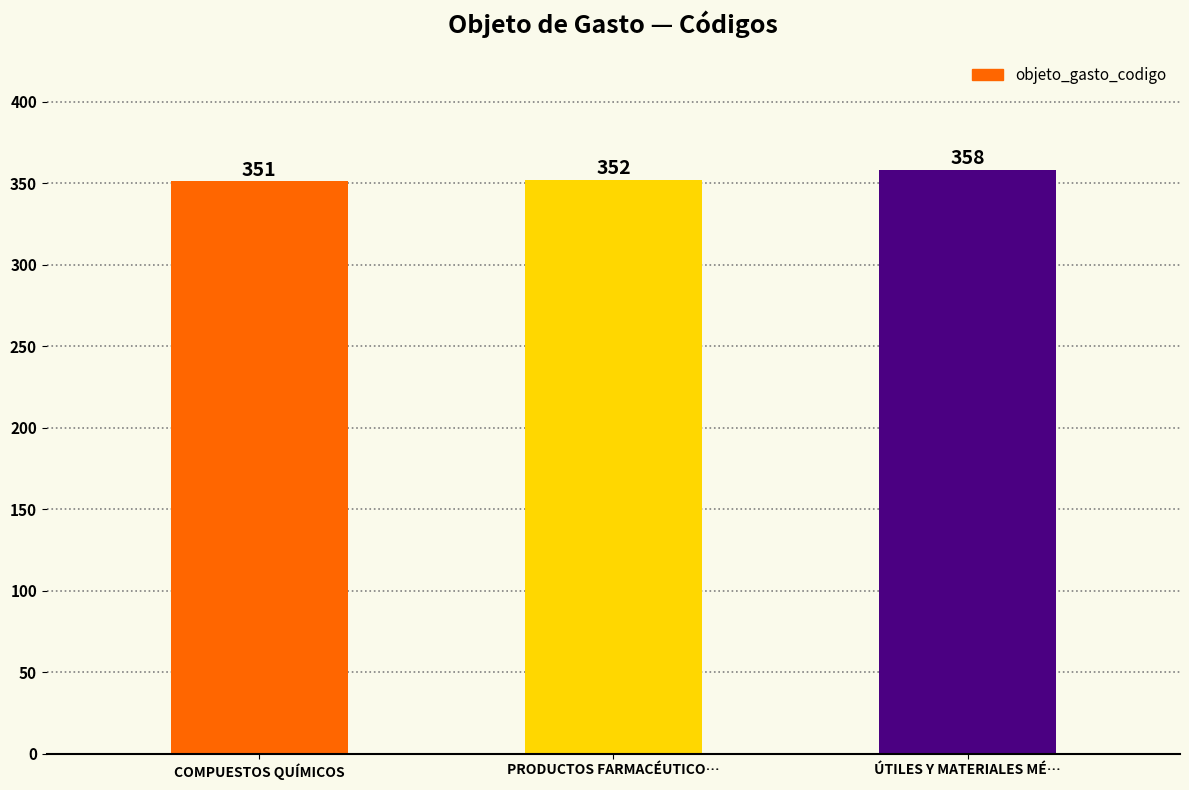

The chart shows a value of 581 at ÚTILES Y MATERIALES MÉ…. True or false?

False